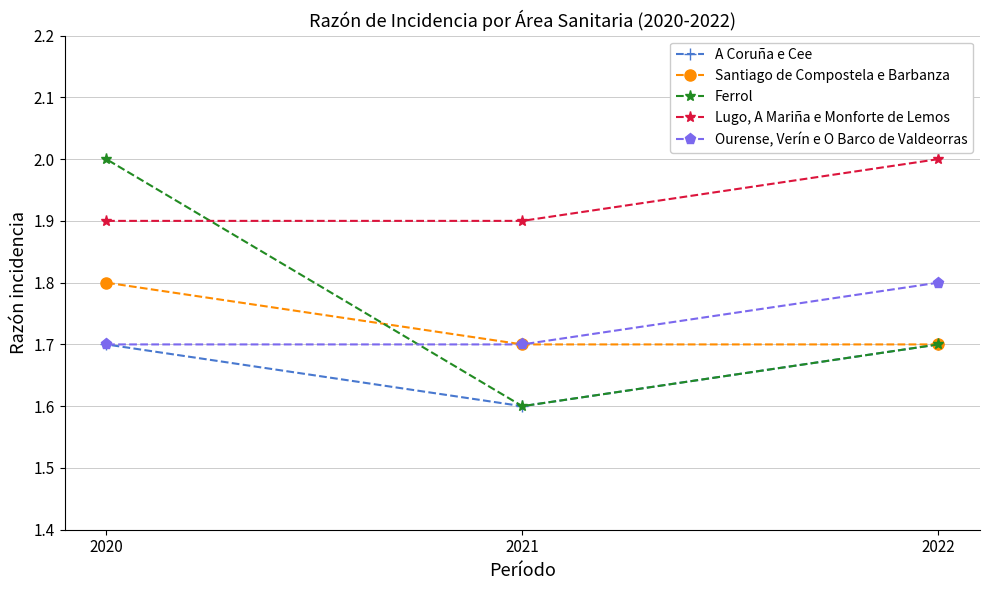

Reading left to right, extract all data points from this chart.

A Coruña e Cee: 2020=1.7	2021=1.6	2022=1.7
Santiago de Compostela e Barbanza: 2020=1.8	2021=1.7	2022=1.7
Ferrol: 2020=2.0	2021=1.6	2022=1.7
Lugo, A Mariña e Monforte de Lemos: 2020=1.9	2021=1.9	2022=2.0
Ourense, Verín e O Barco de Valdeorras: 2020=1.7	2021=1.7	2022=1.8